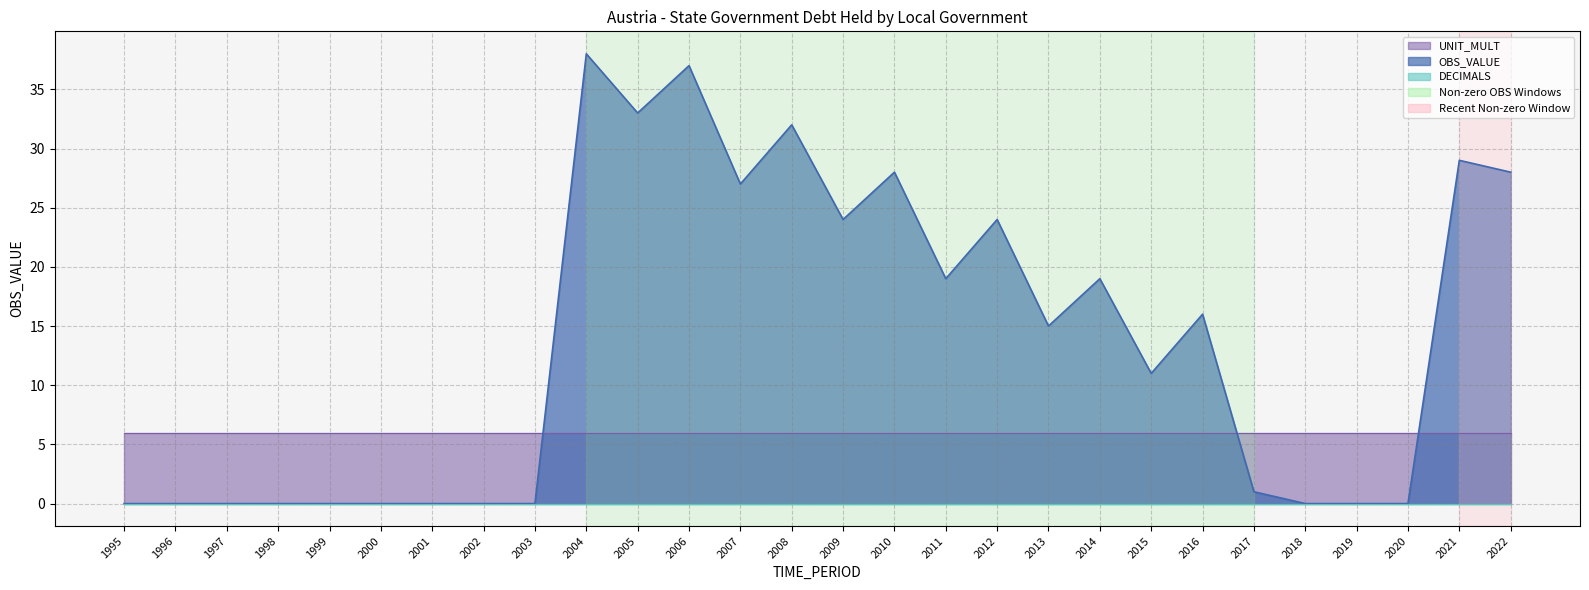

Which series ends up on top after the final intersection of OBS_VALUE and UNIT_MULT?

OBS_VALUE